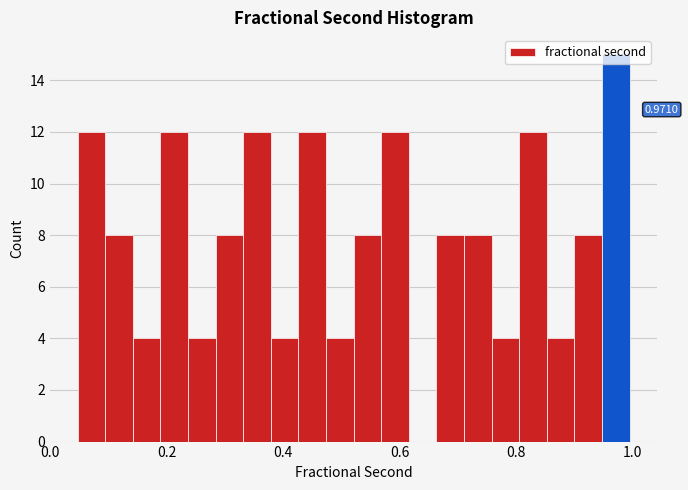

Read against the x-axis, roughly where is the centre of the tallest bar?

0.98